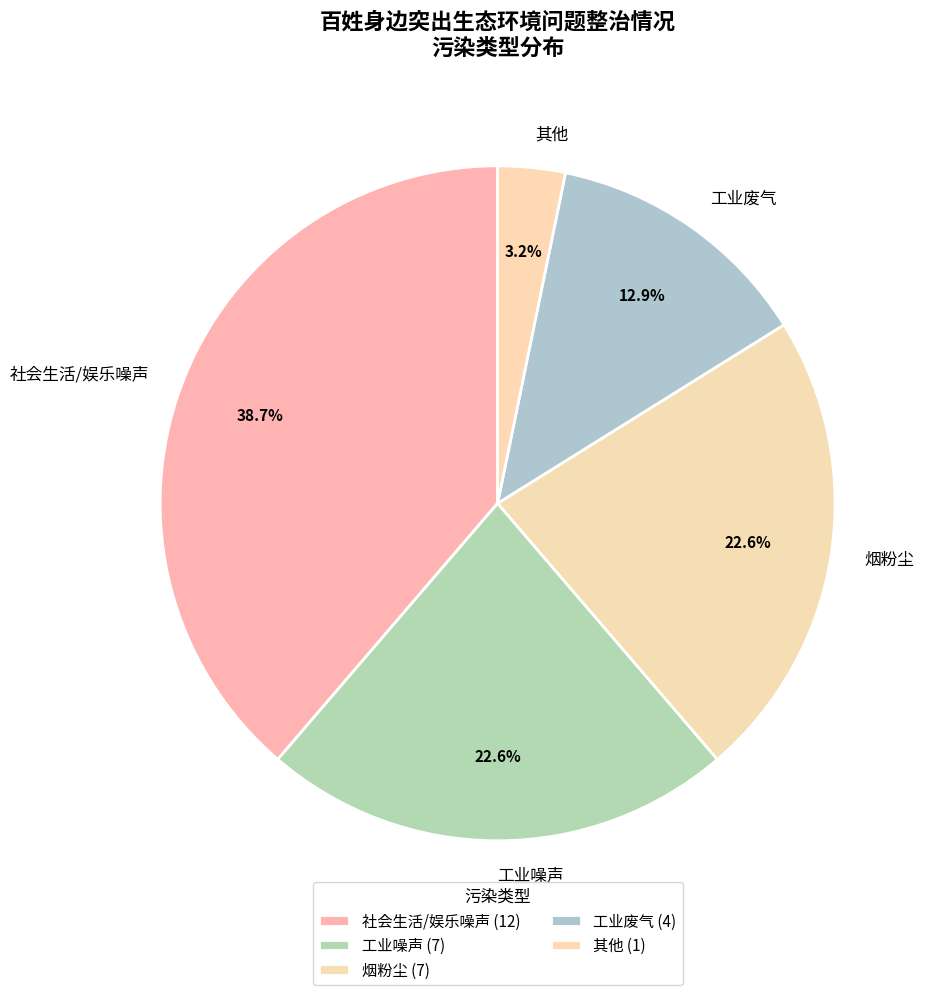

Is there any slice that represents more than half of the pie?

No